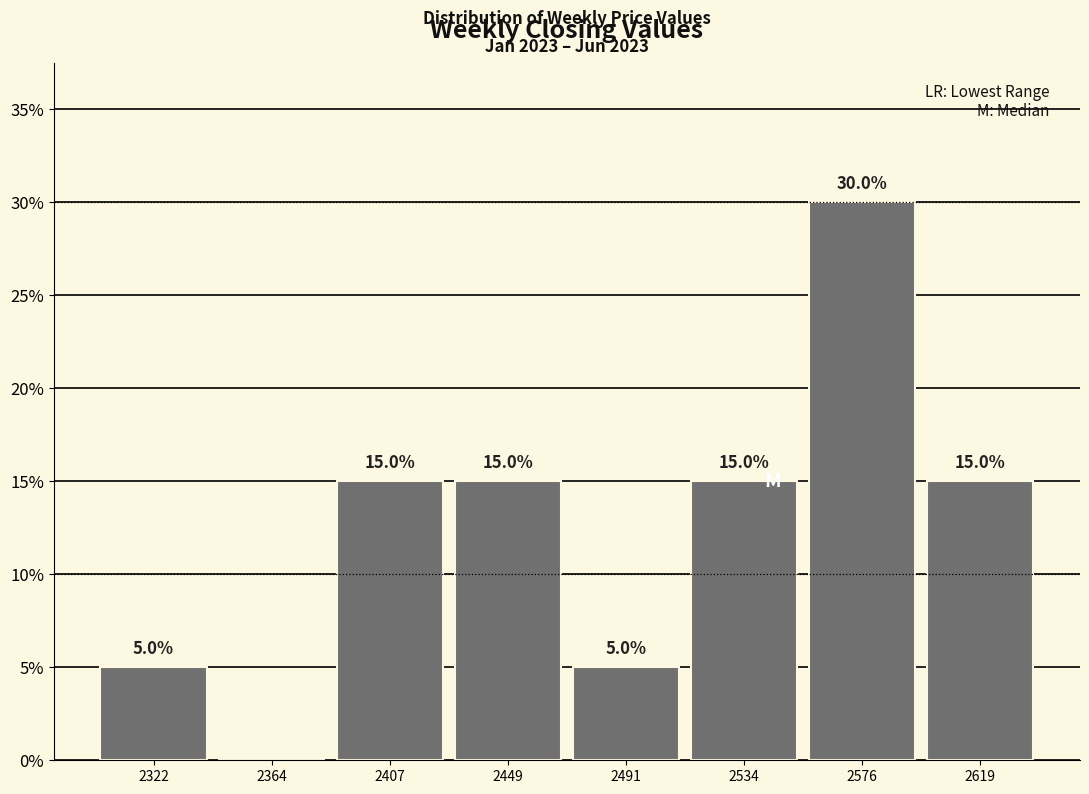

Over which range of the x-axis is the bar tallest?

2555 to 2600